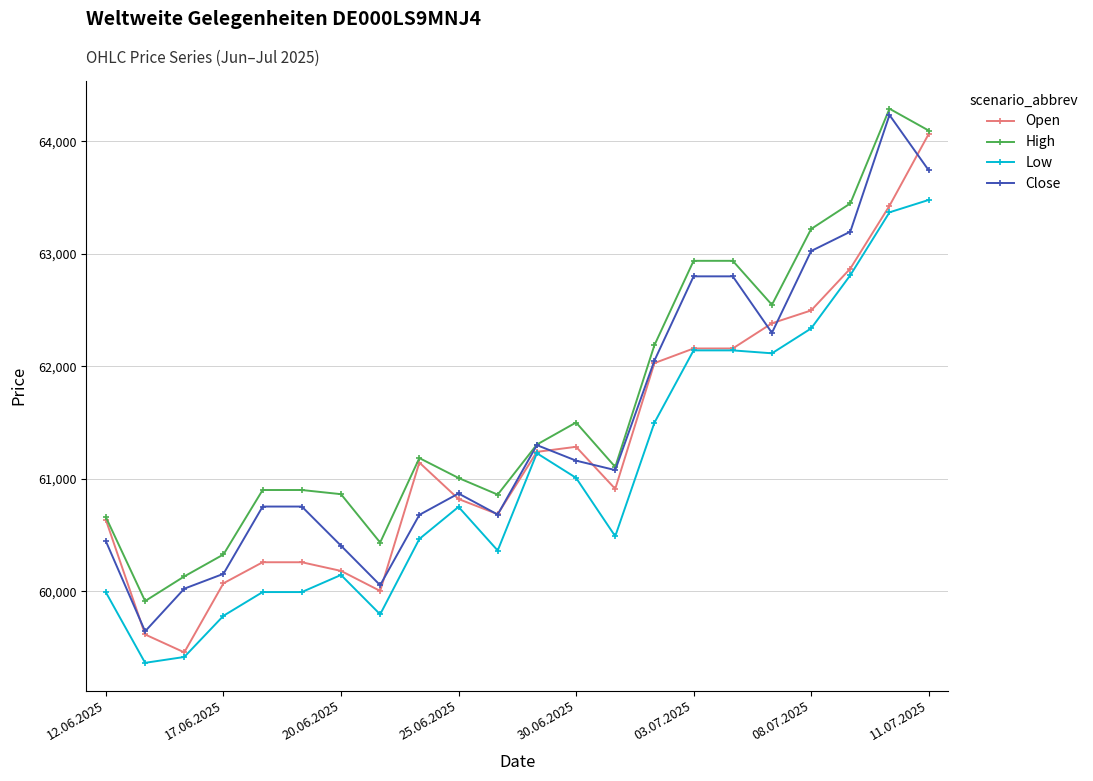

Rank the series by their average value, from lowest to highest.

Low, Open, Close, High